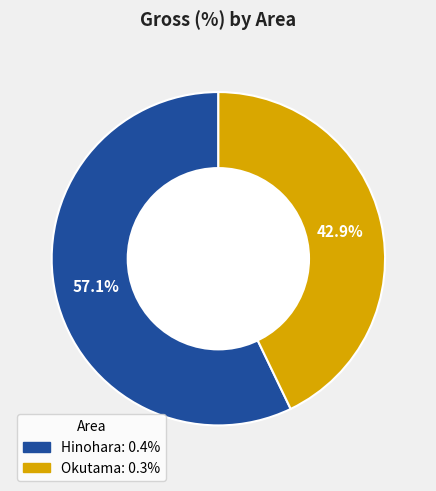

To the nearest percent, what is the difference between the largest and smallest slice percentages?

14%